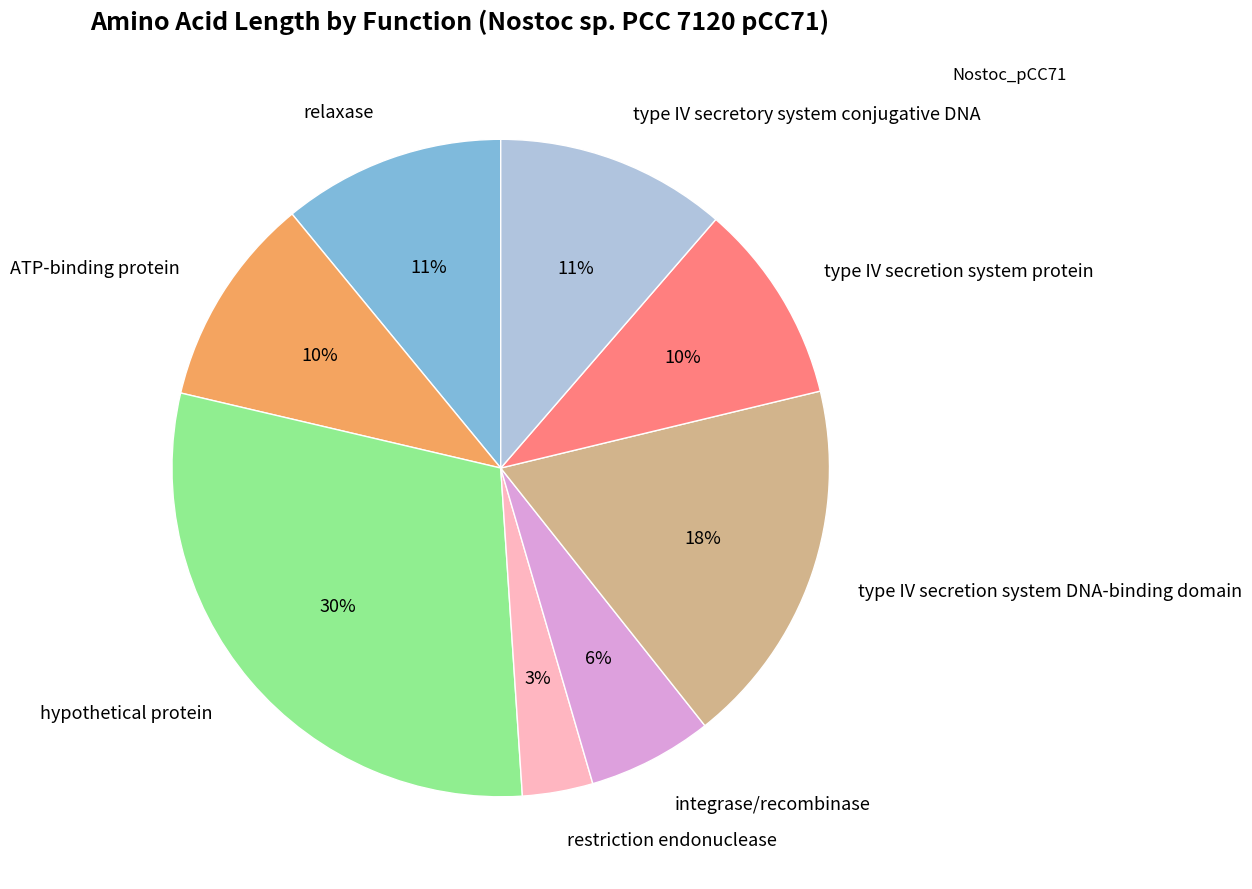

Do relaxase and hypothetical protein together represent more than half of the pie?

No